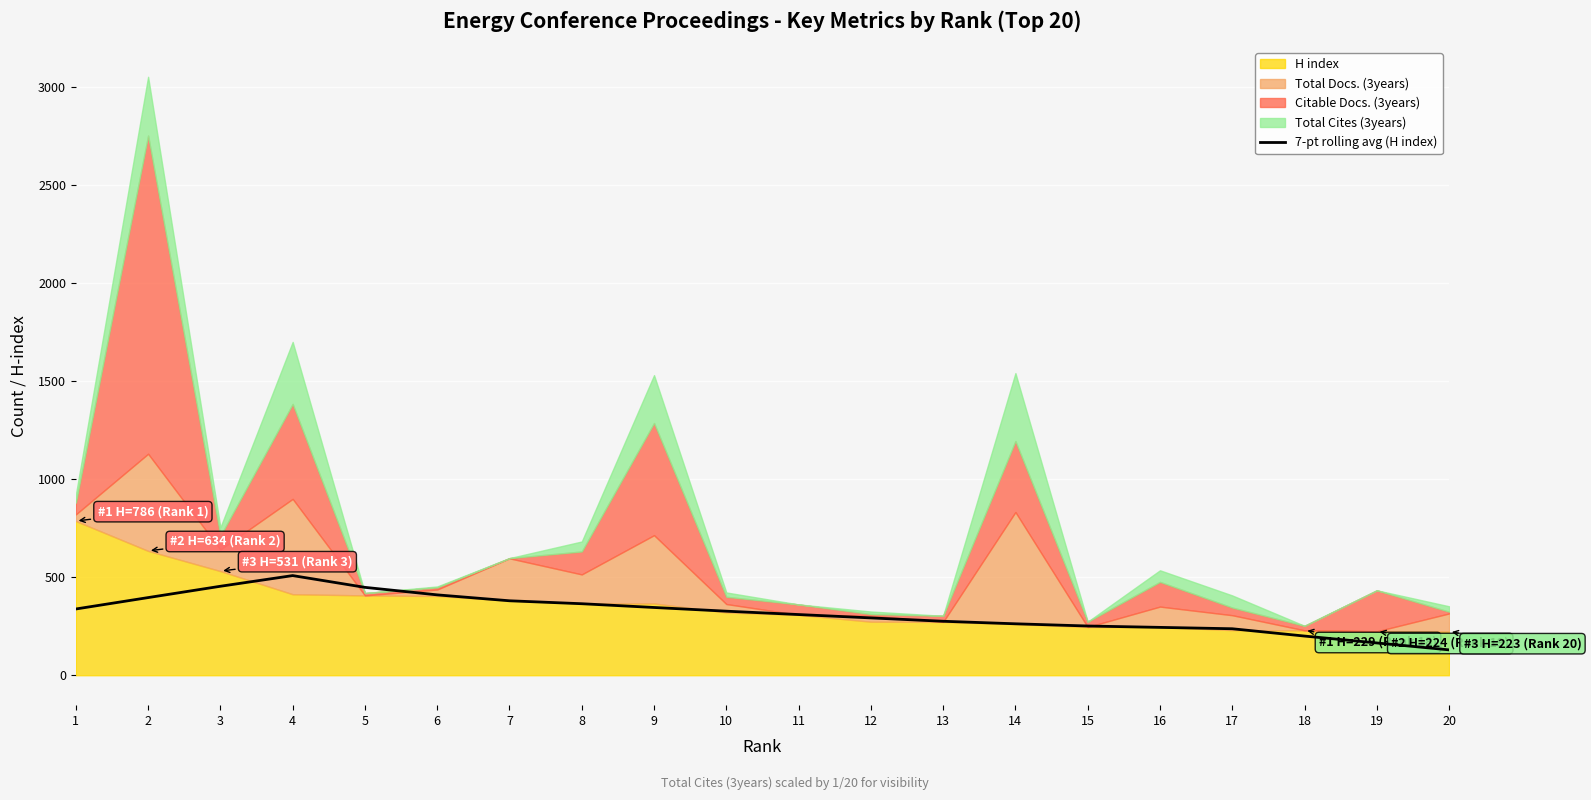

What is the ratio of the value at 12 to the value at 20?

2.3